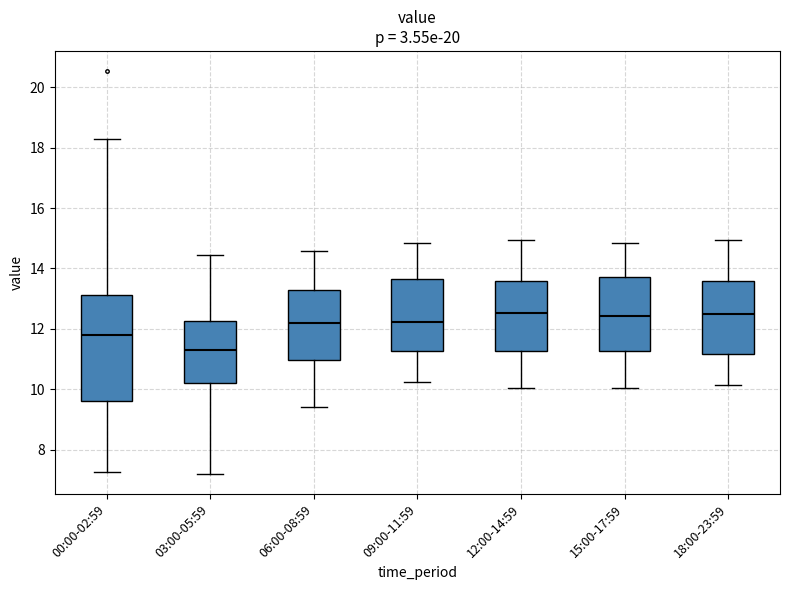

Where is the upper edge of the box for 00:00-02:59 on the y-axis? The values are not printed on the chart, so give them approximately, as read against the axis.

13.2